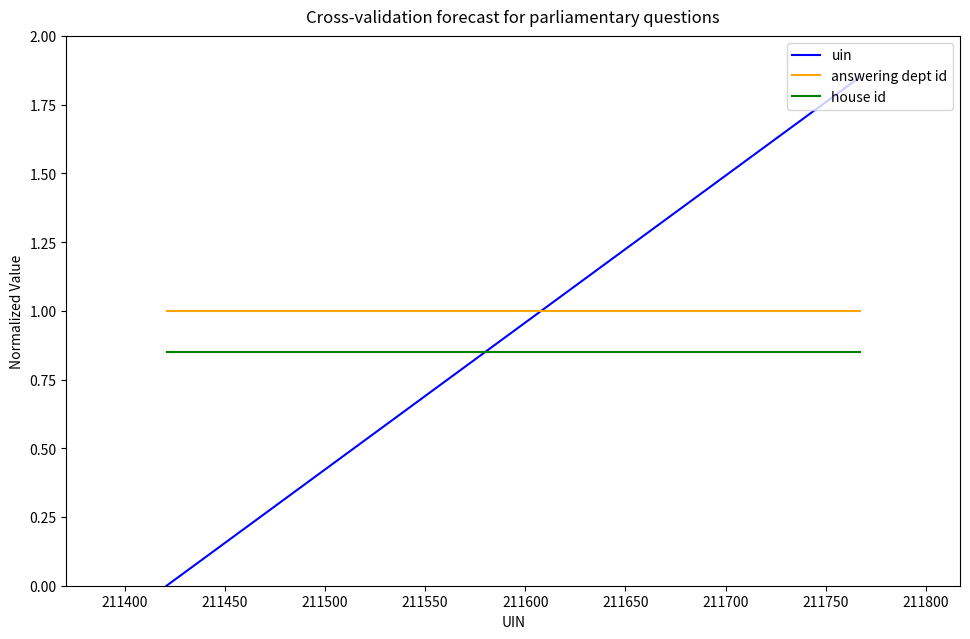

Which series has the widest spread of values?

uin